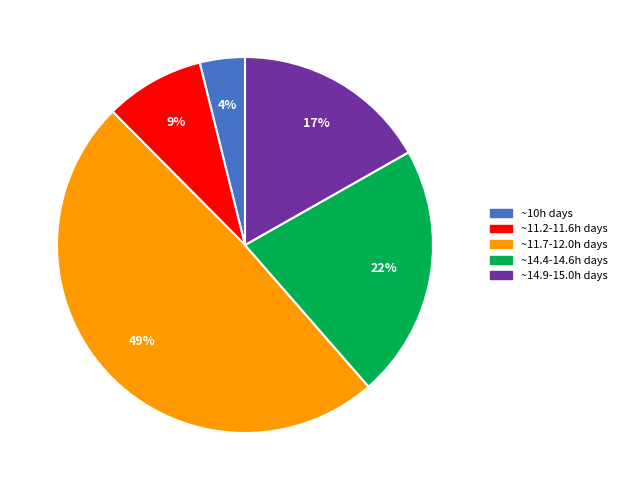

How many slices are in this pie chart?

5